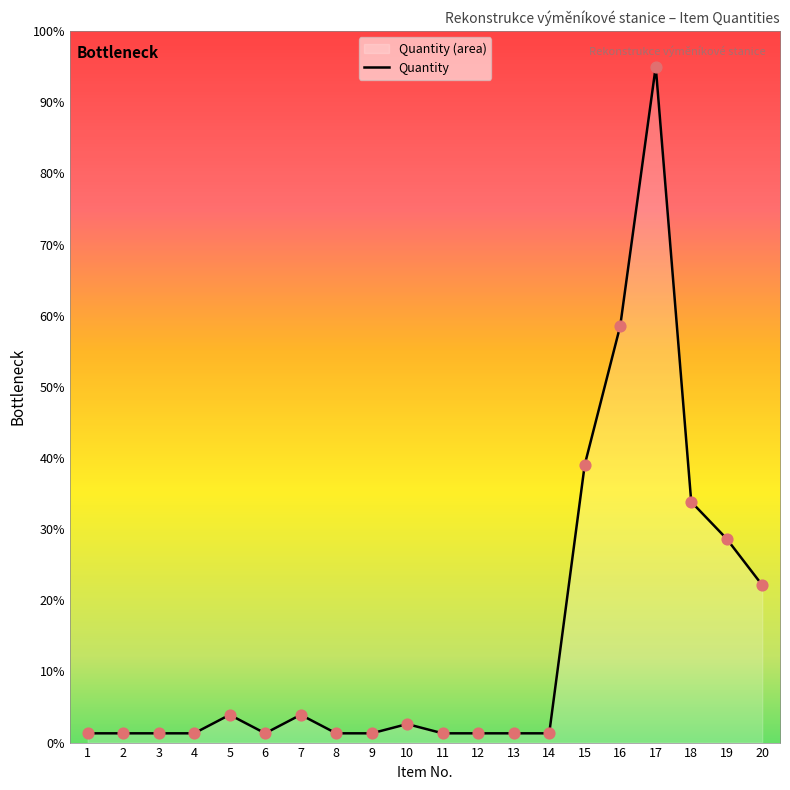

Which has a higher value, 4 or 17?

17